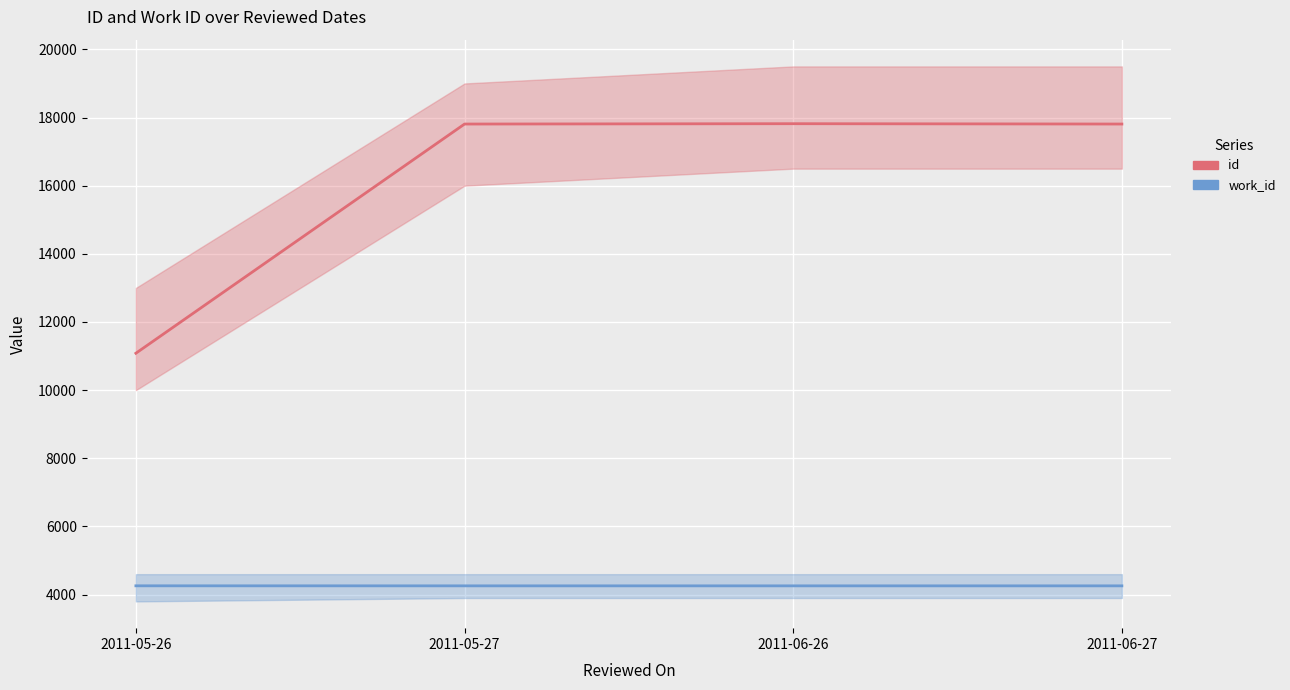

True or false: work_id and id cross at least once.

False